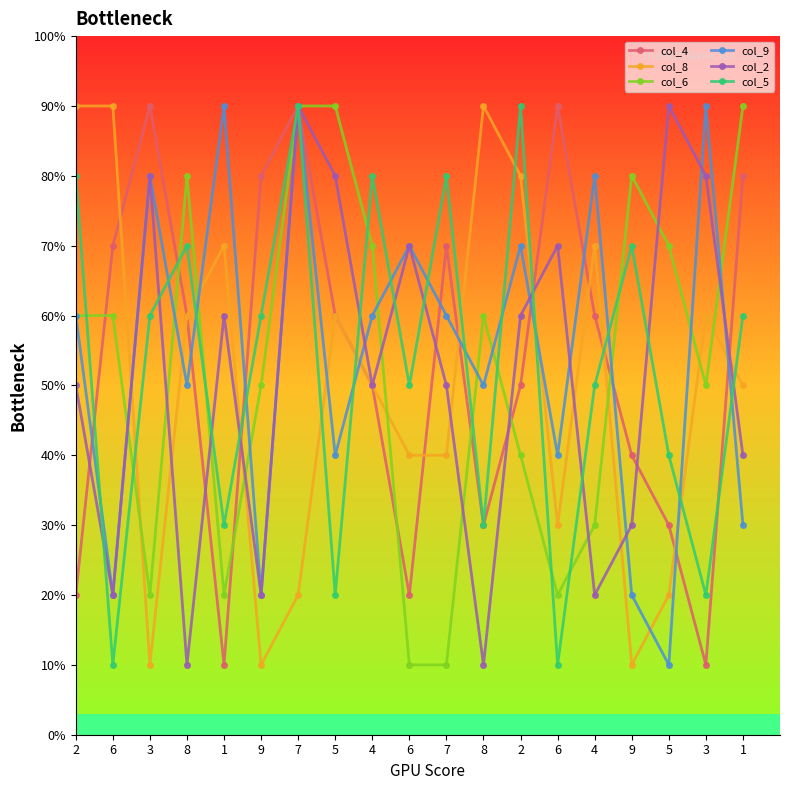

Does the chart have visible grid lines?

No